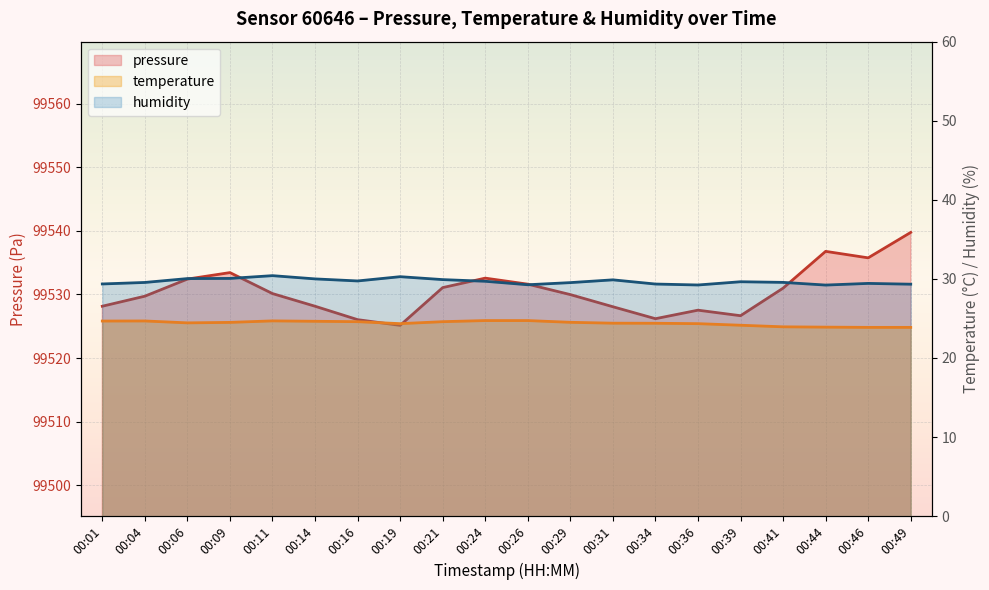

The pressure series shows 99529.7 at 00:04. True or false?

True